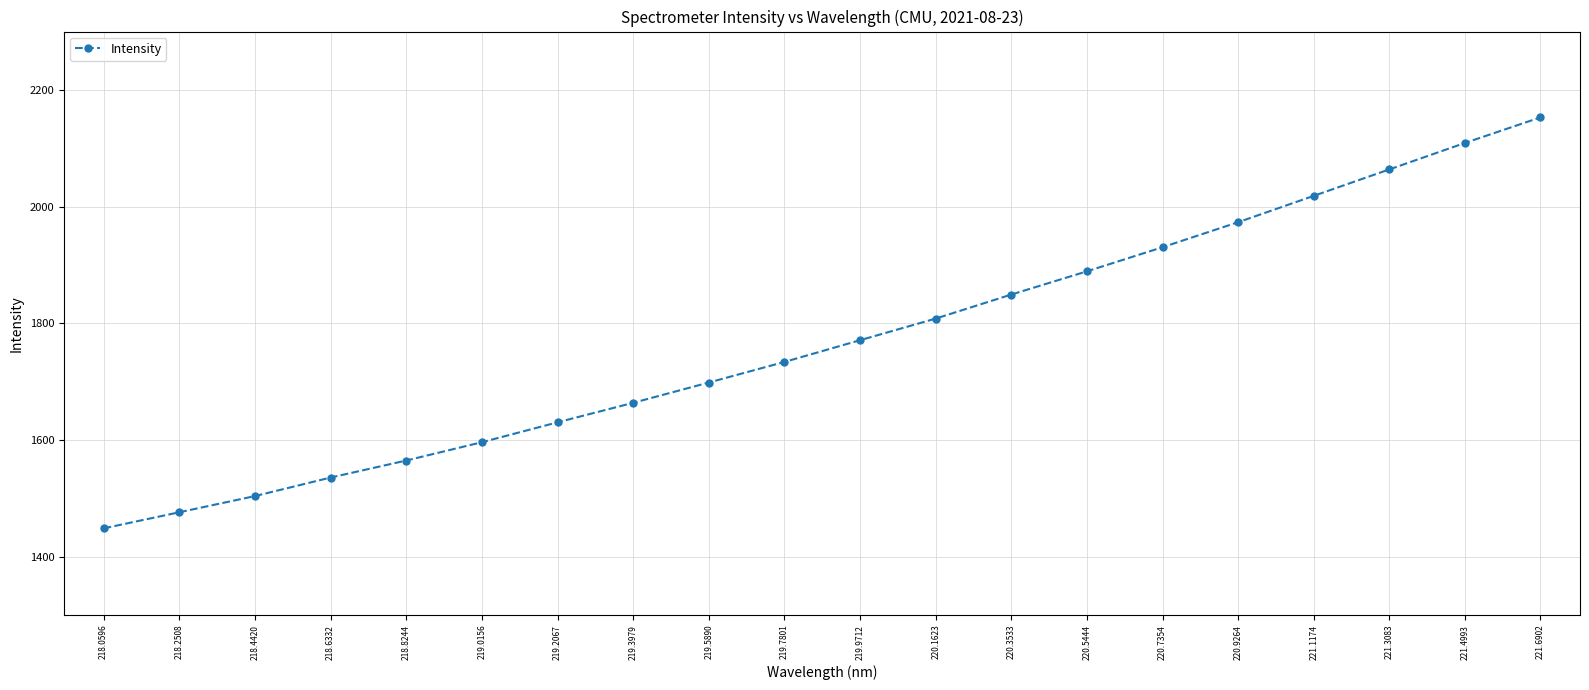

List the labels in order of value, largest first.

221.6902, 221.4993, 221.3083, 221.1174, 220.9264, 220.7354, 220.5444, 220.3533, 220.1623, 219.9712, 219.7801, 219.5890, 219.3979, 219.2067, 219.0156, 218.8244, 218.6332, 218.4420, 218.2508, 218.0596